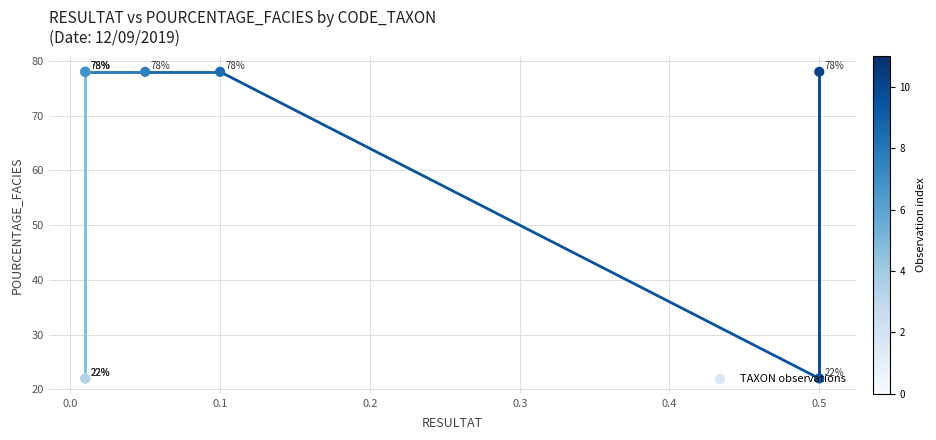

Which has a higher value, 0.0 or 0.4?

0.4